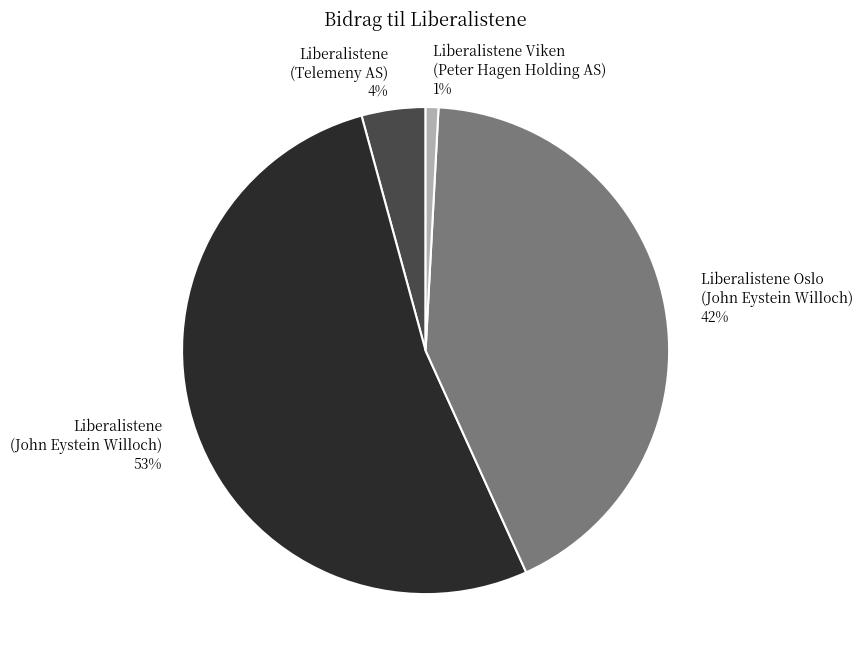

To the nearest percent, what is the difference between the largest and smallest slice percentages?

52%